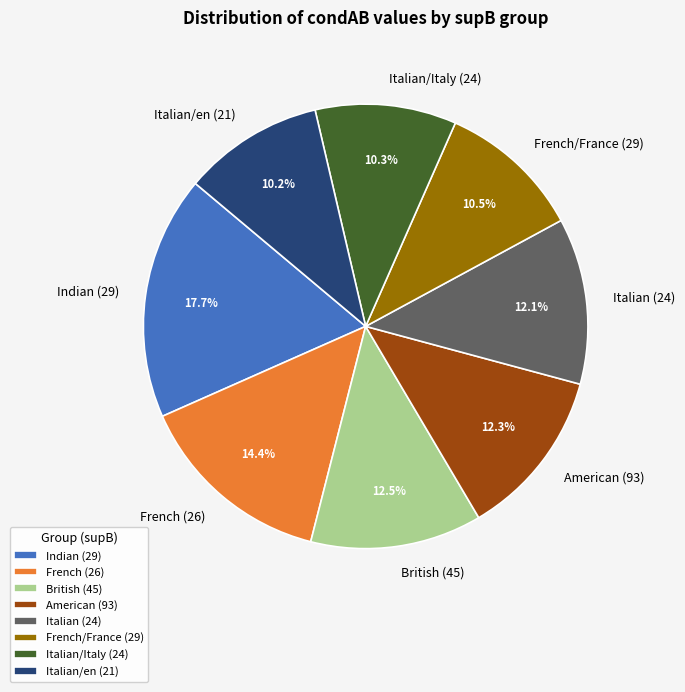

True or false: Italian (24) accounts for 19% of the total.

False